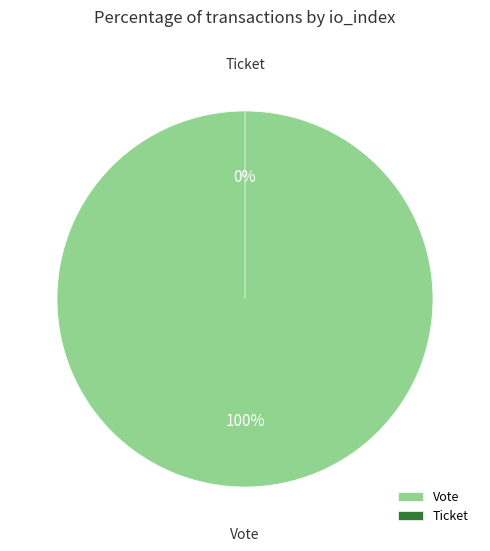

What percentage is the Vote slice, to the nearest percent?

100%